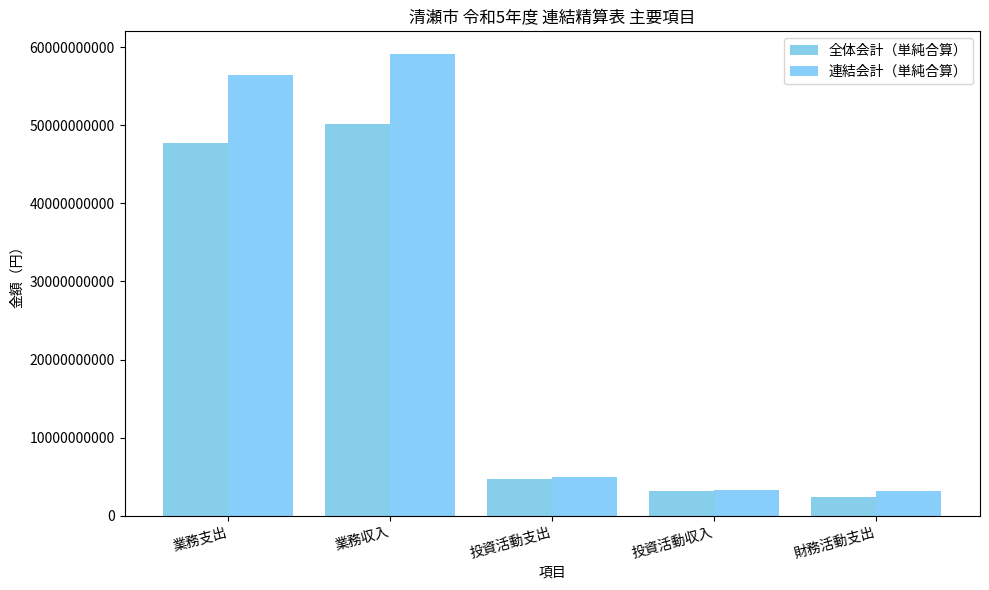

How many bars are there in total?

10